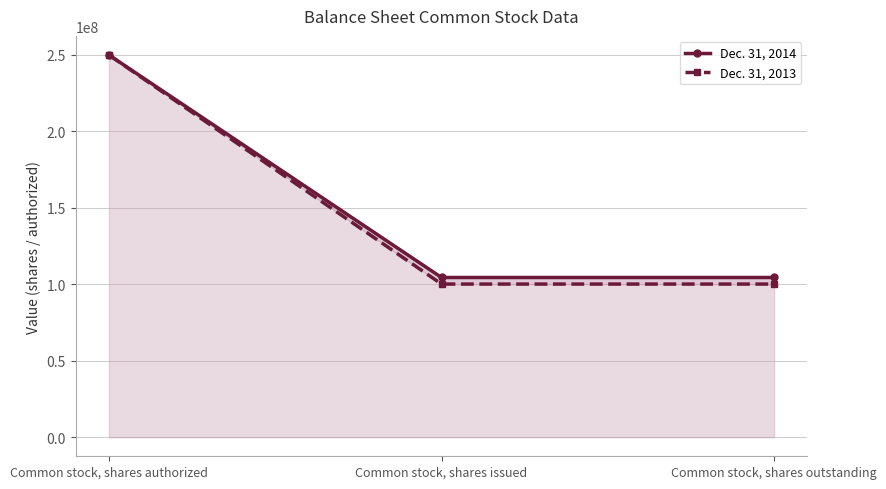

Does the chart display data point markers on the line(s)?

Yes